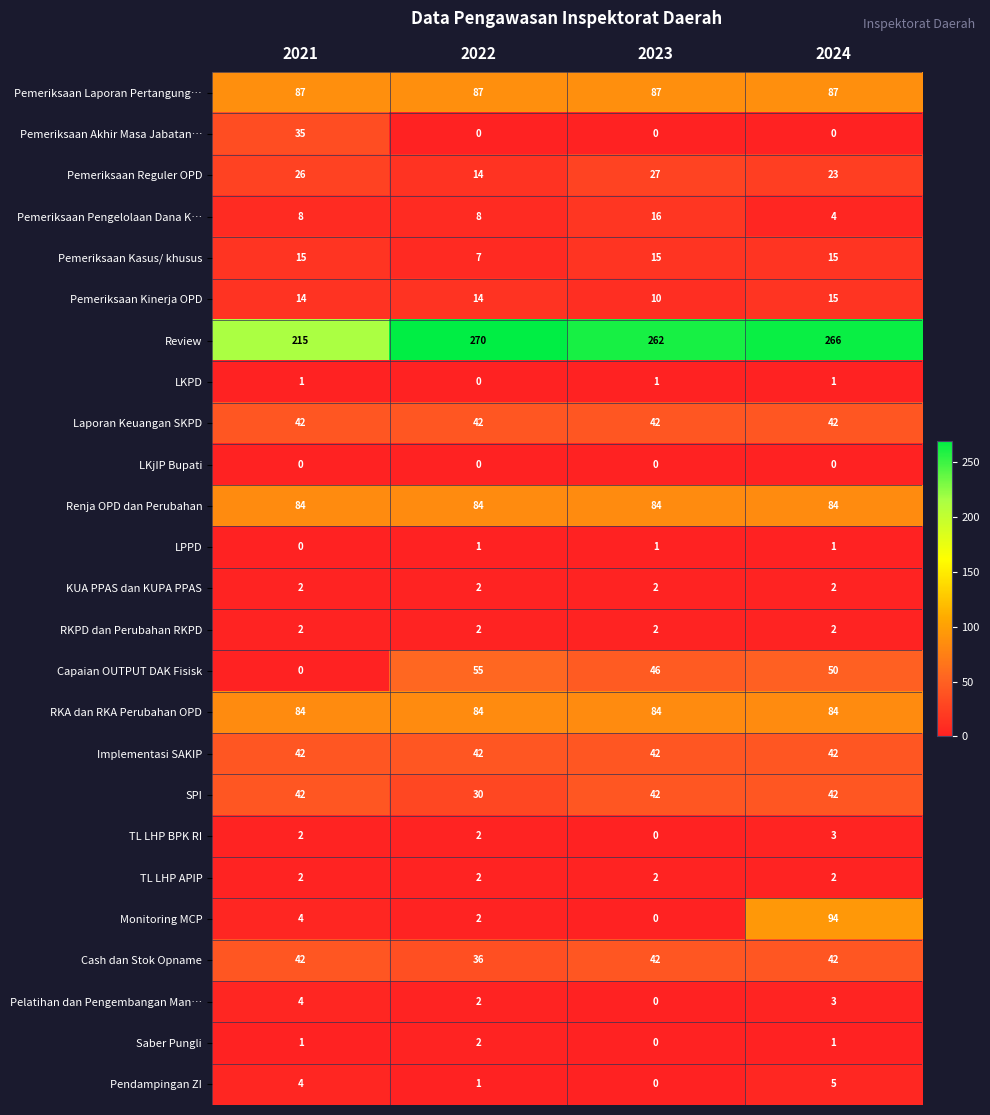

What is the sum of the Pelatihan dan Pengembangan Man… values at 2021 and 2022?

6